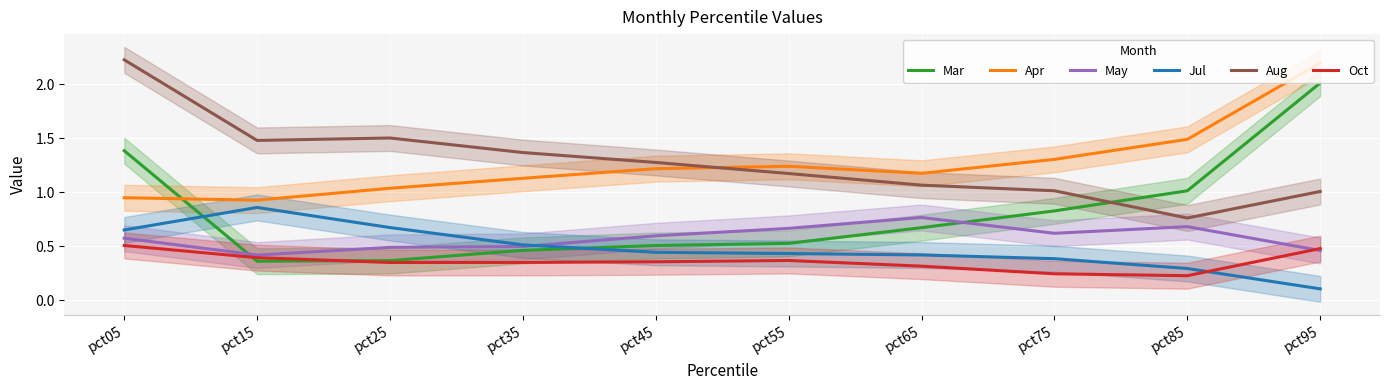

True or false: Apr and Jul intersect in this chart.

False